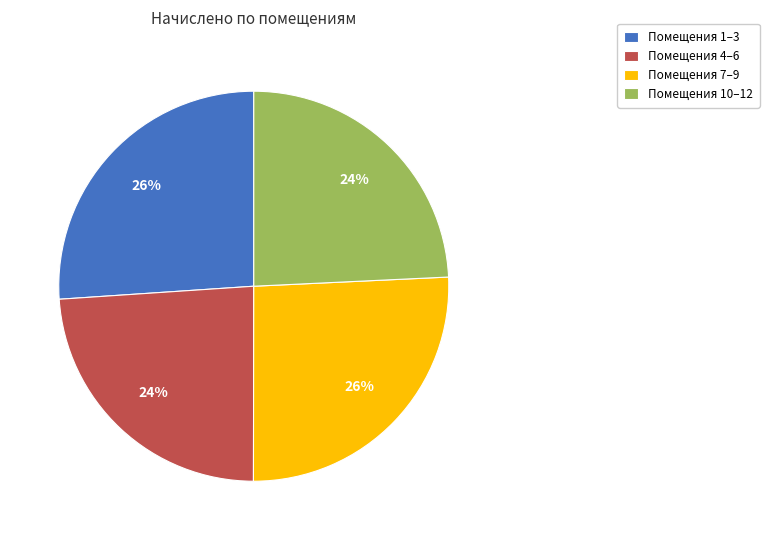

Does Помещения 1–3 represent more than half of the total?

No